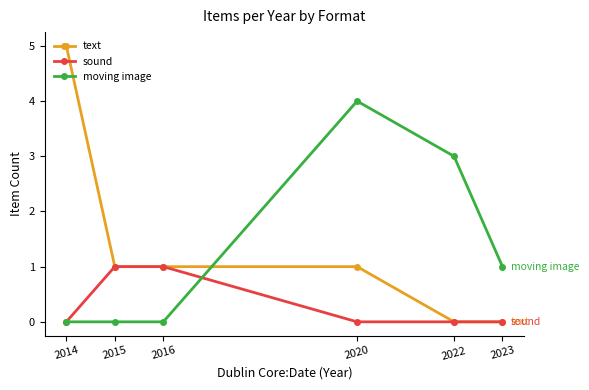

What is the difference between the text values at 2020 and 2014?

4